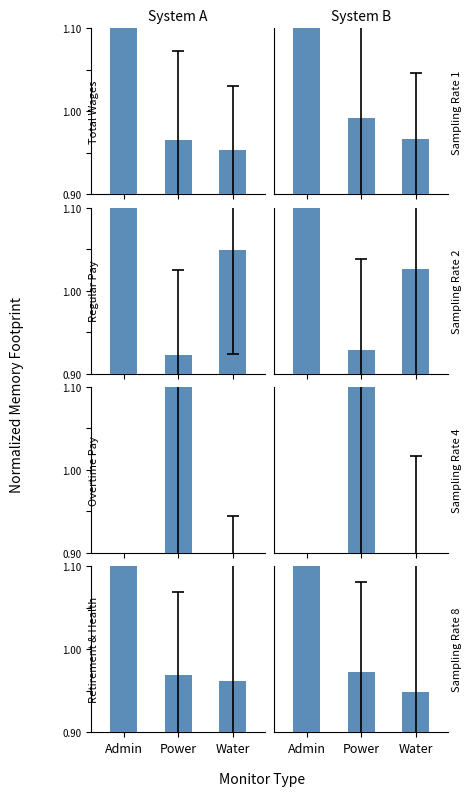

At Power, list the series in order from smallest to largest.

Regular Pay, Retirement & Health, Total Wages, Overtime Pay